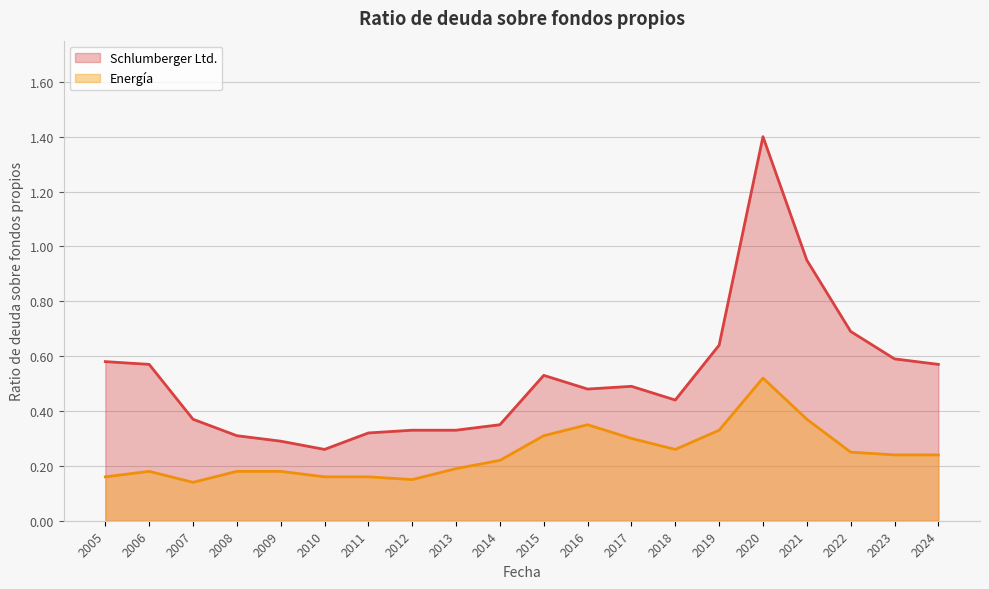

What is the sum of all Energía values?

4.9